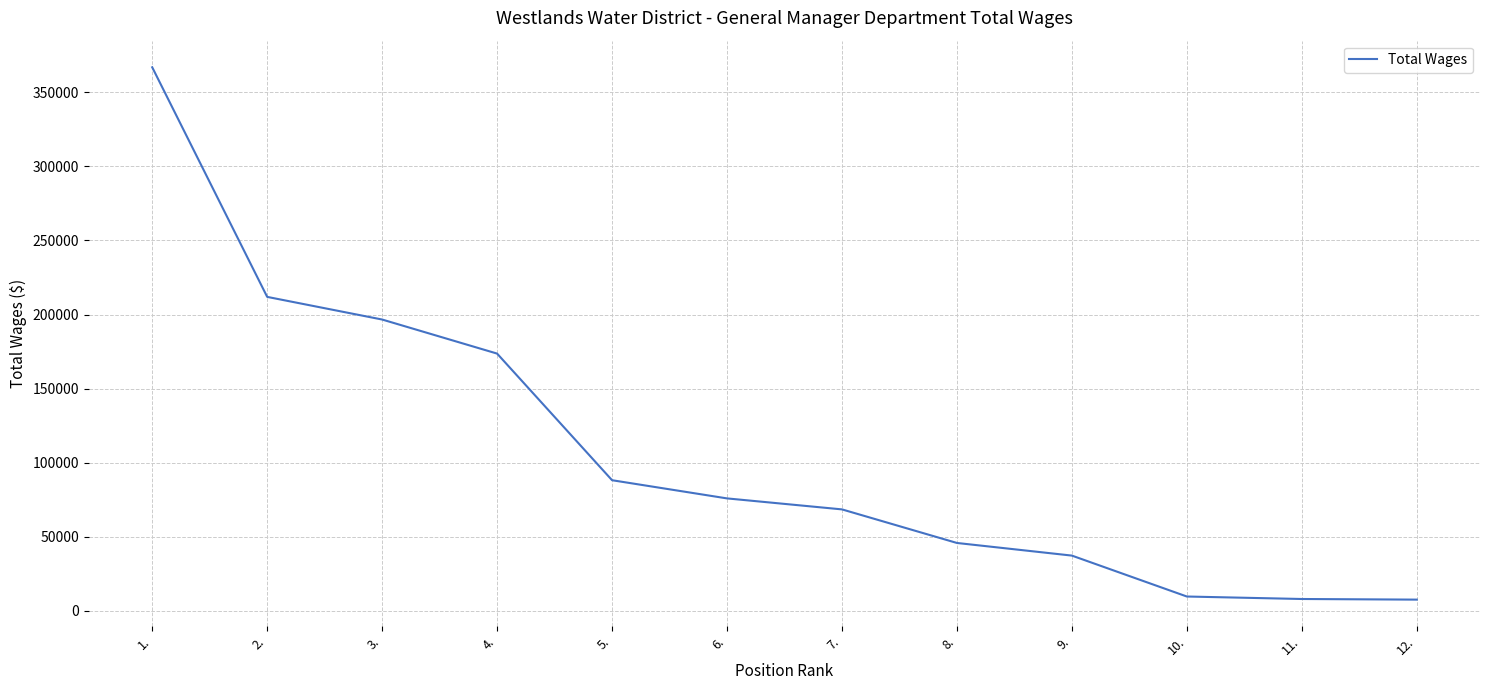

What is the sum of all values?

1289987